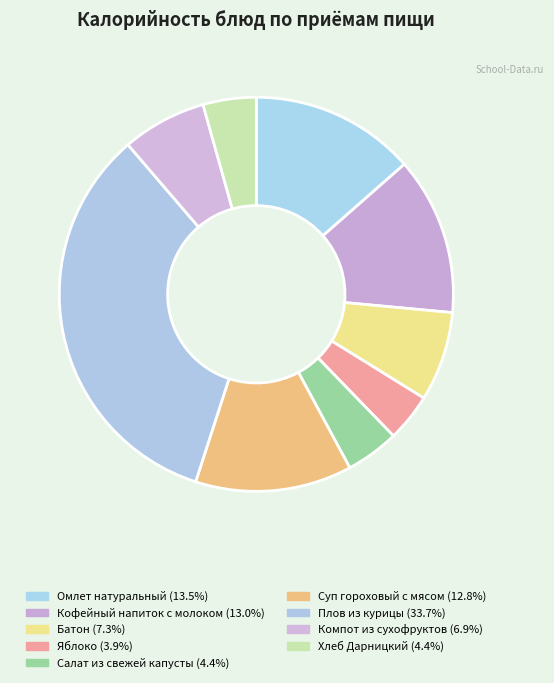

Rank the categories by value from lowest to highest.

Яблоко, Хлеб Дарницкий, Салат из свежей капусты, Компот из сухофруктов, Батон, Суп гороховый с мясом, Кофейный напиток с молоком, Омлет натуральный, Плов из курицы